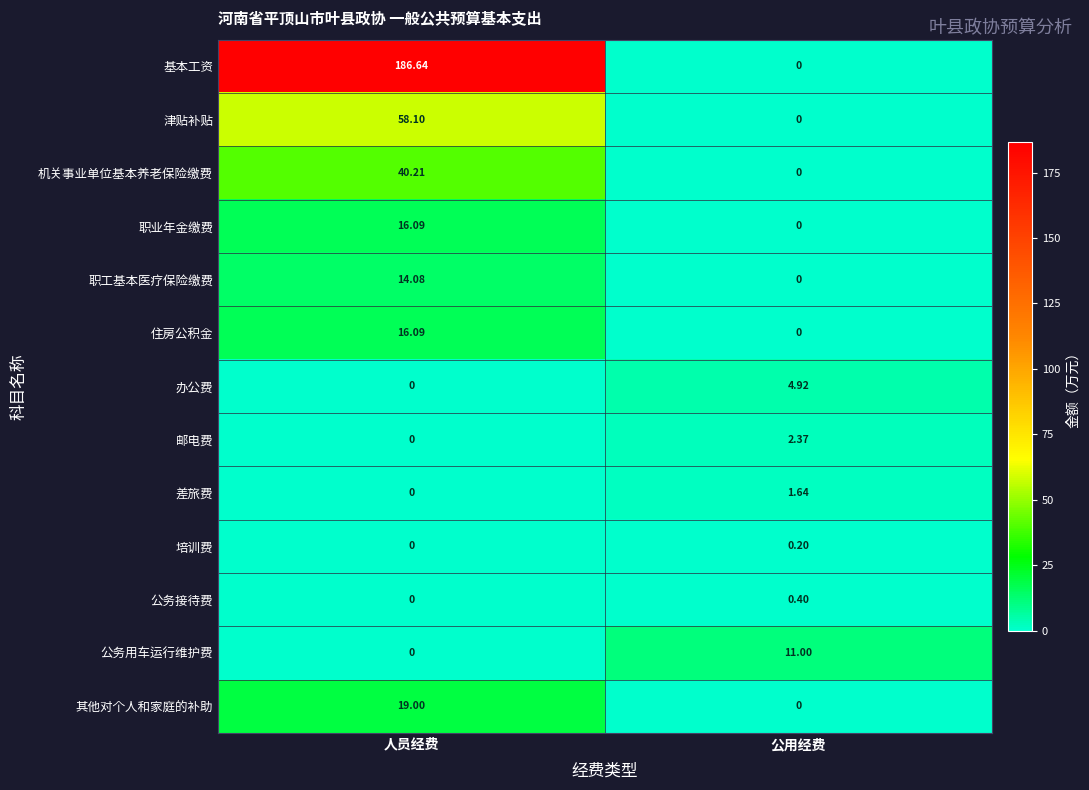

At how many categories does at least one series exceed 180?

1